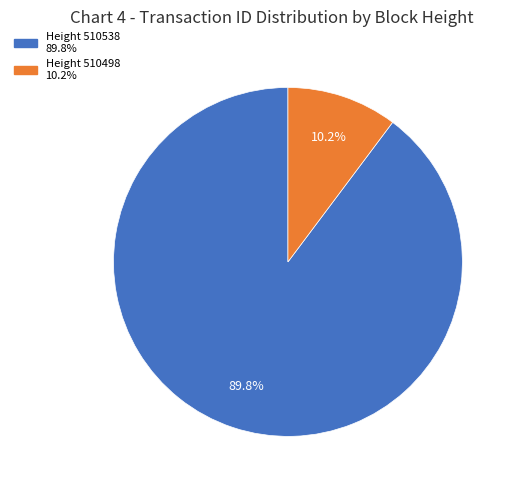

Is there a majority slice in this chart?

Yes